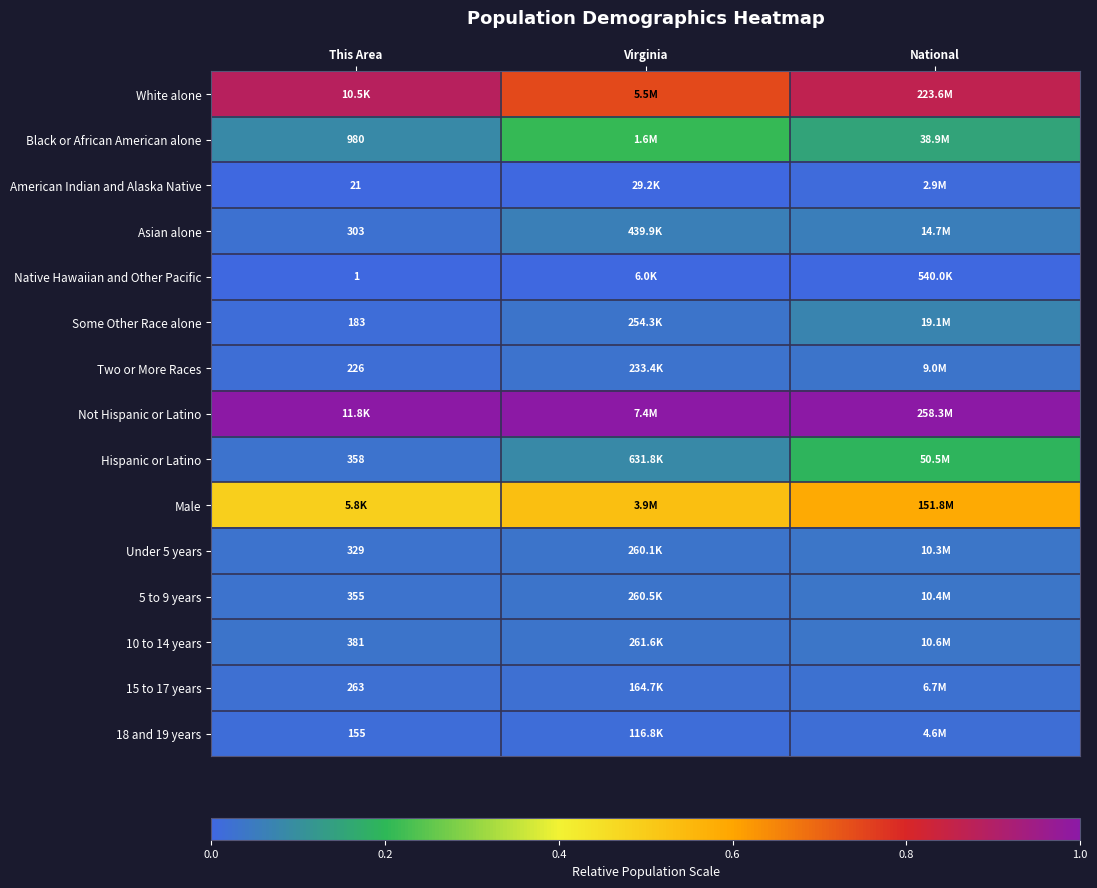

Count the number of data series in this chart.

15